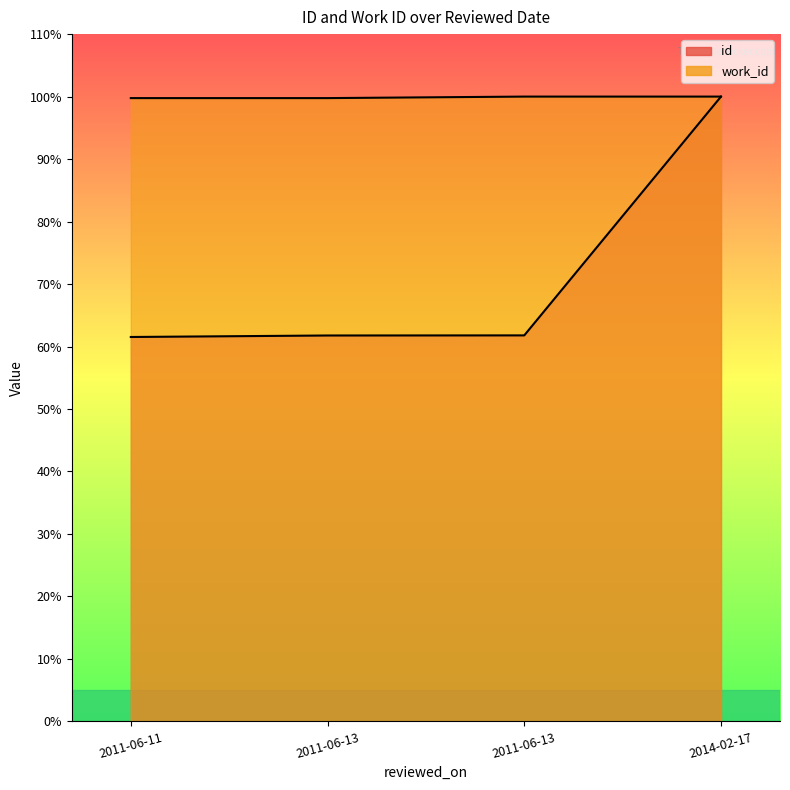

True or false: id has more than 0 interior local peaks.

False